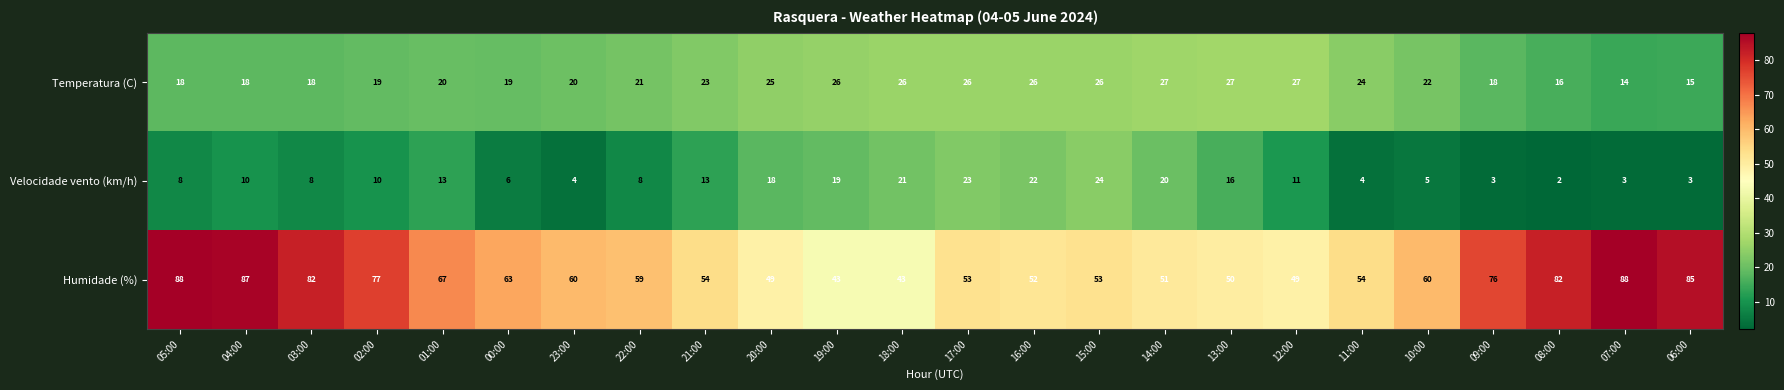

How many categories are shown in the chart?

24